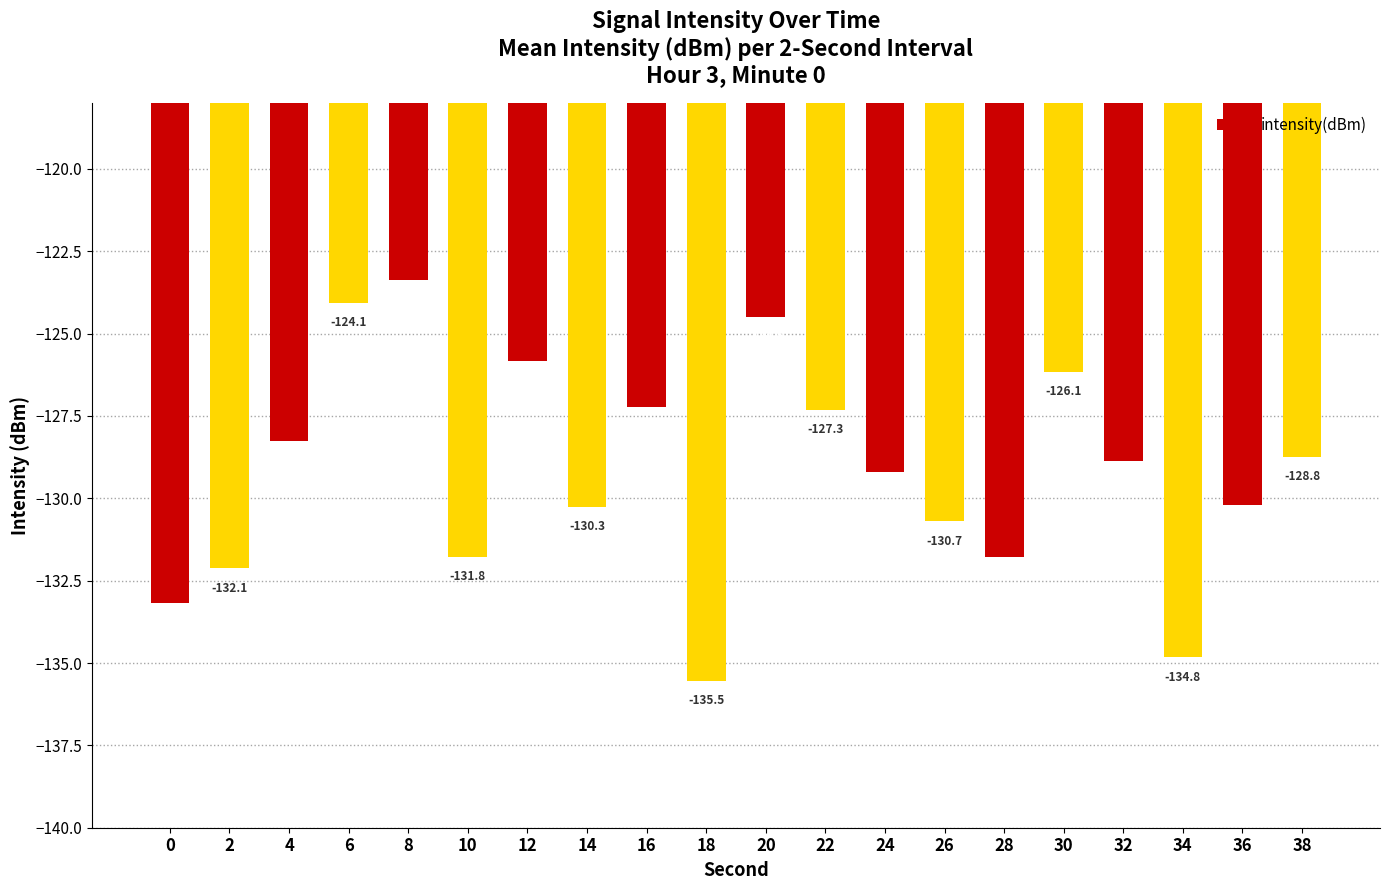

What is the change in value from 6 to 12?

-1.8